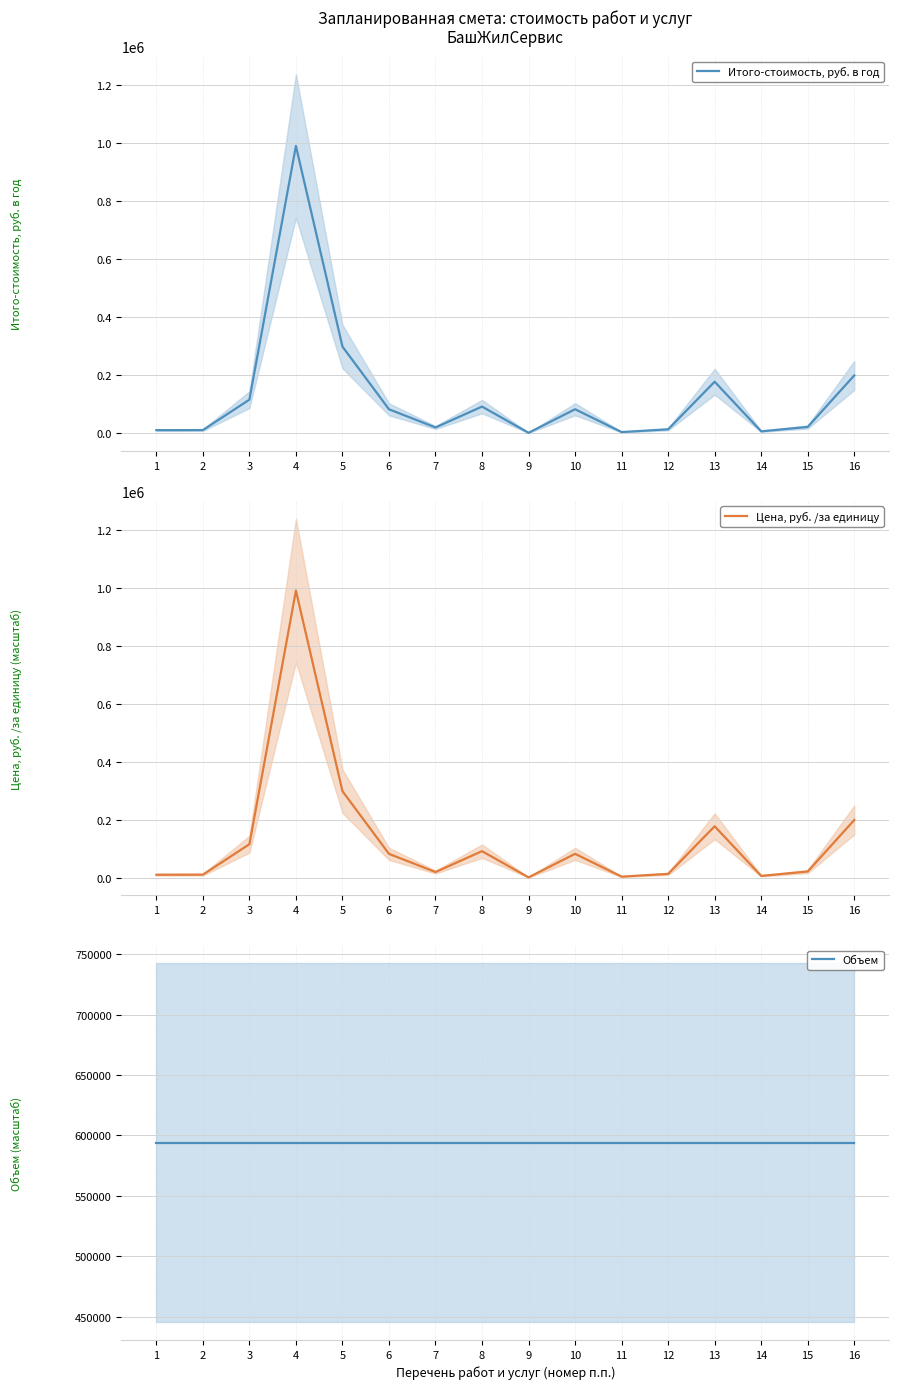

True or false: Объем has a value of 593937.8 at 7.

True